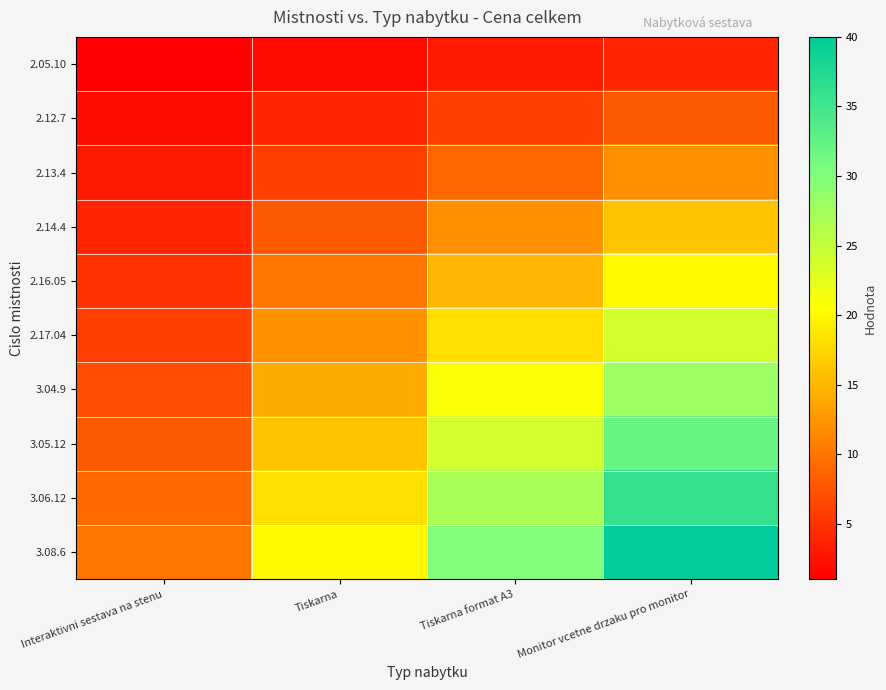

At how many categories does at least one series exceed 30?

1